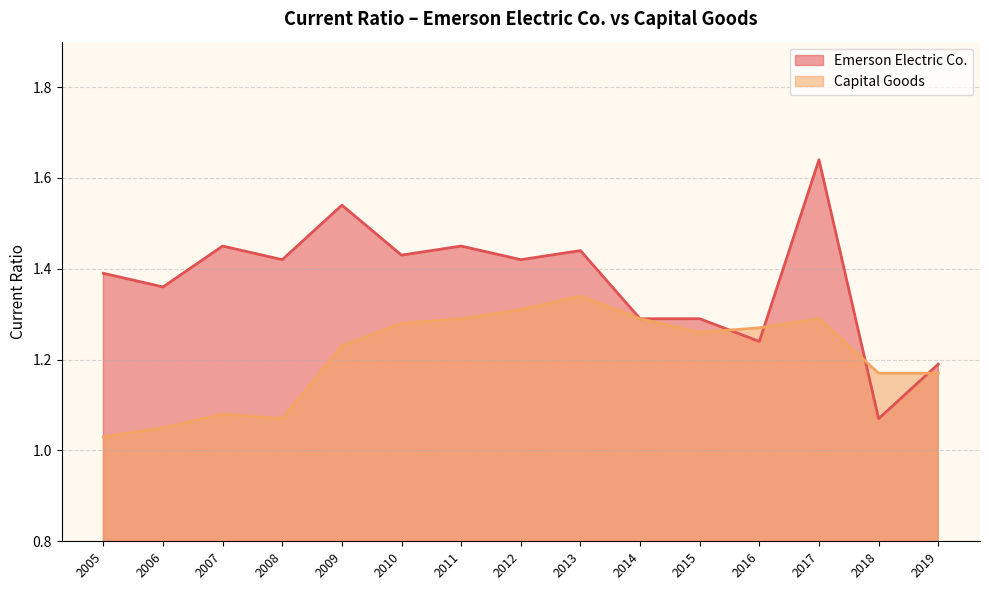

True or false: Emerson Electric Co. has a value of 2.5 at 2013.

False